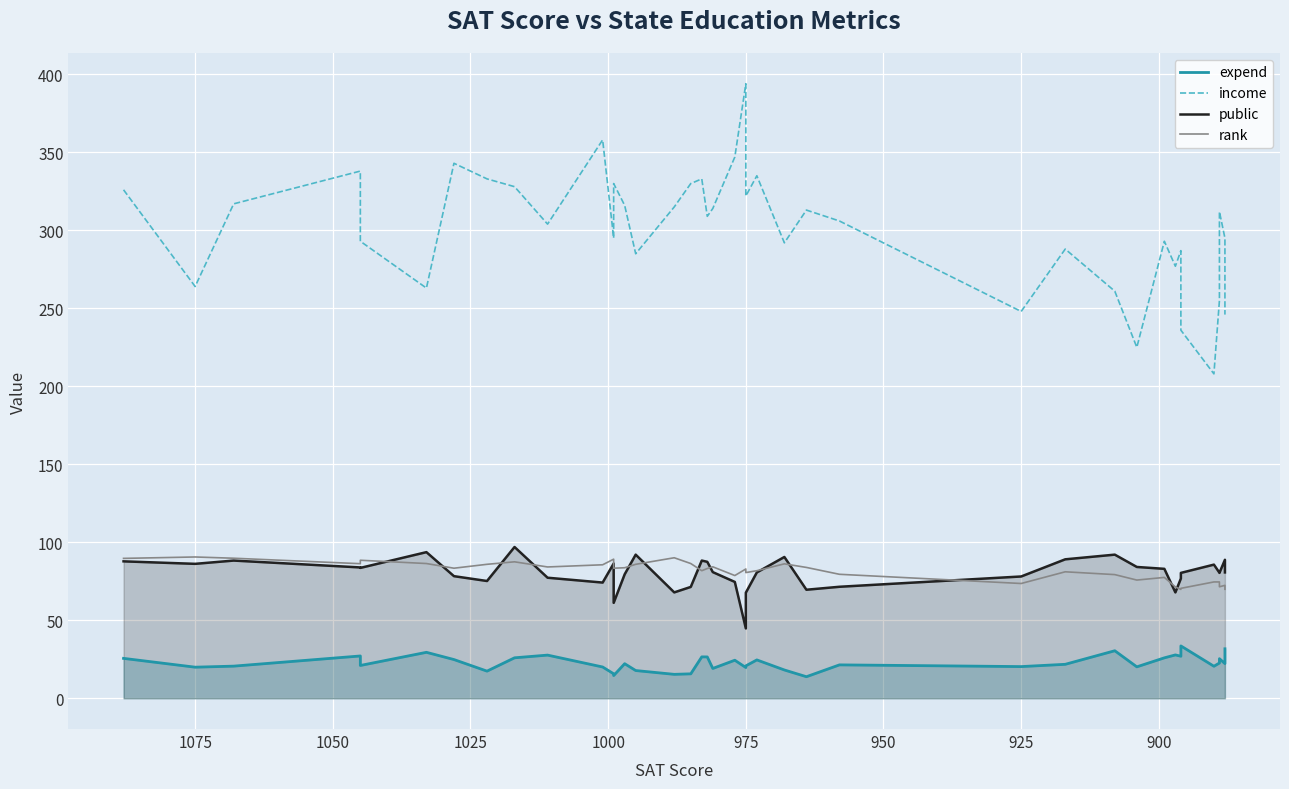

True or false: income and public cross at least once.

False